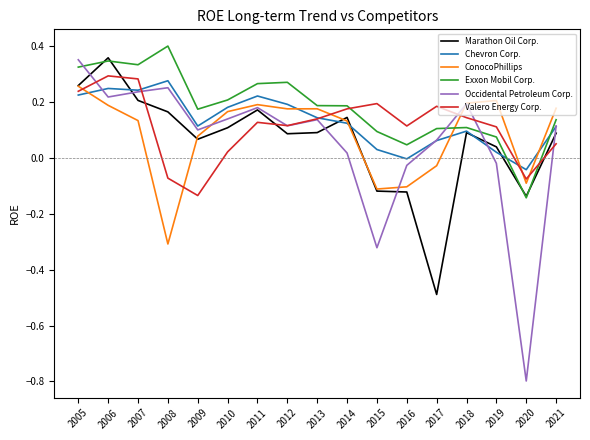

Where is the first local maximum for Valero Energy Corp.?

2006